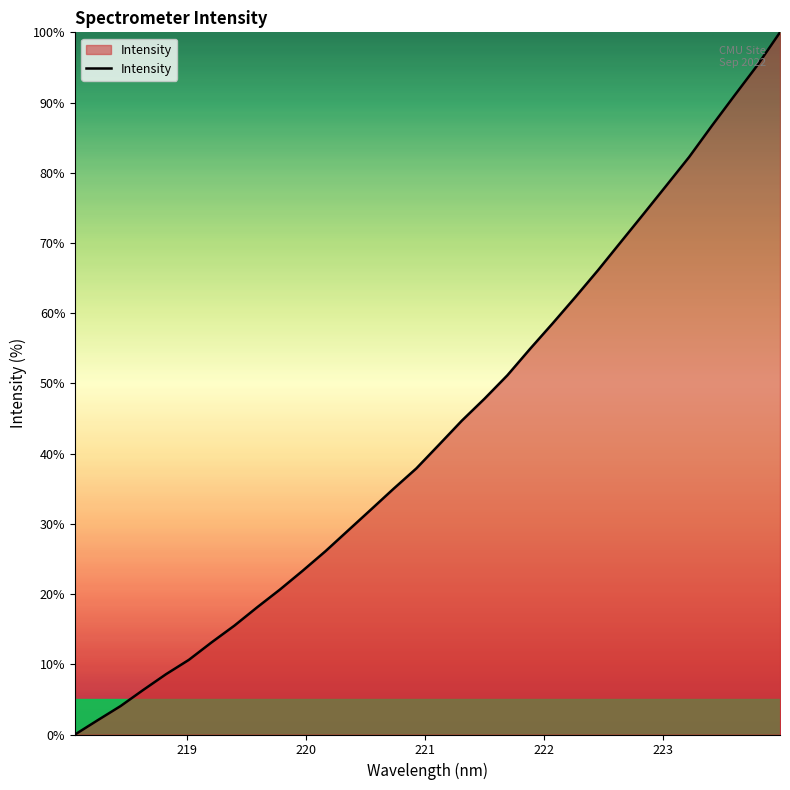

What is the difference between the maximum and minimum values?

100.0